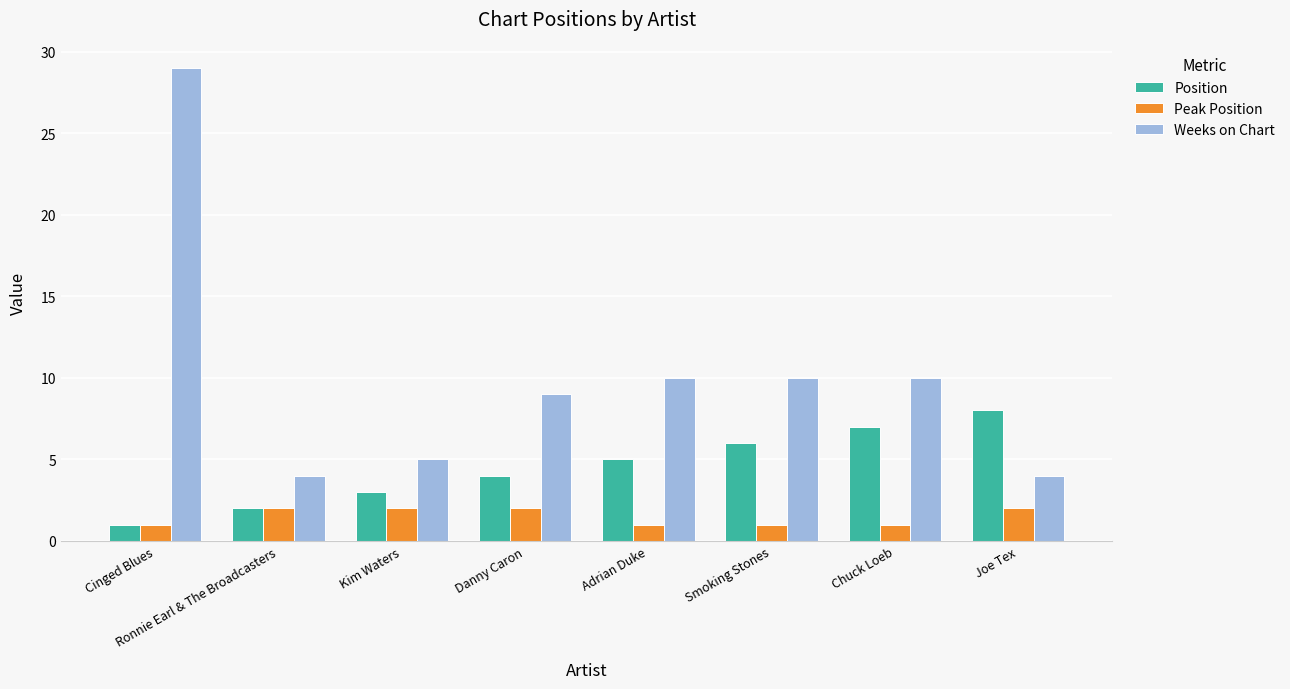

What is the minimum value shown in the chart?

1